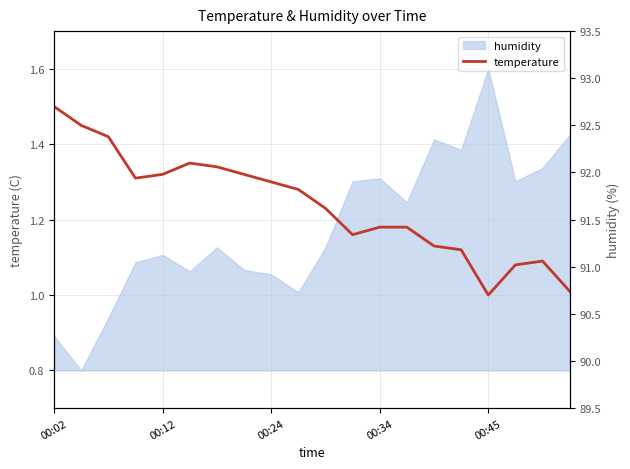

How many points are lower than both their immediate neighbors (excluding endpoints)?

3